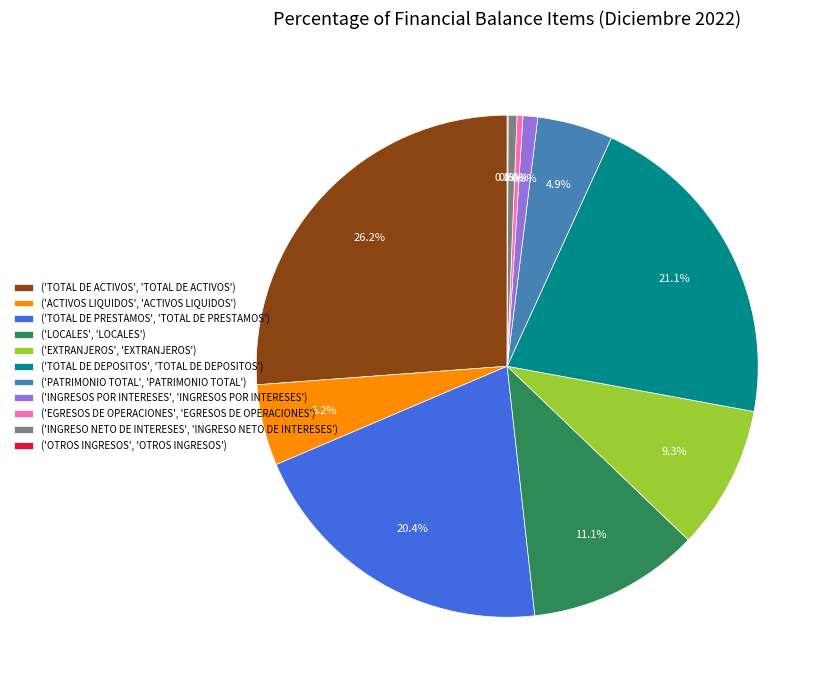

Which slice is the largest?

('TOTAL DE ACTIVOS', 'TOTAL DE ACTIVOS')